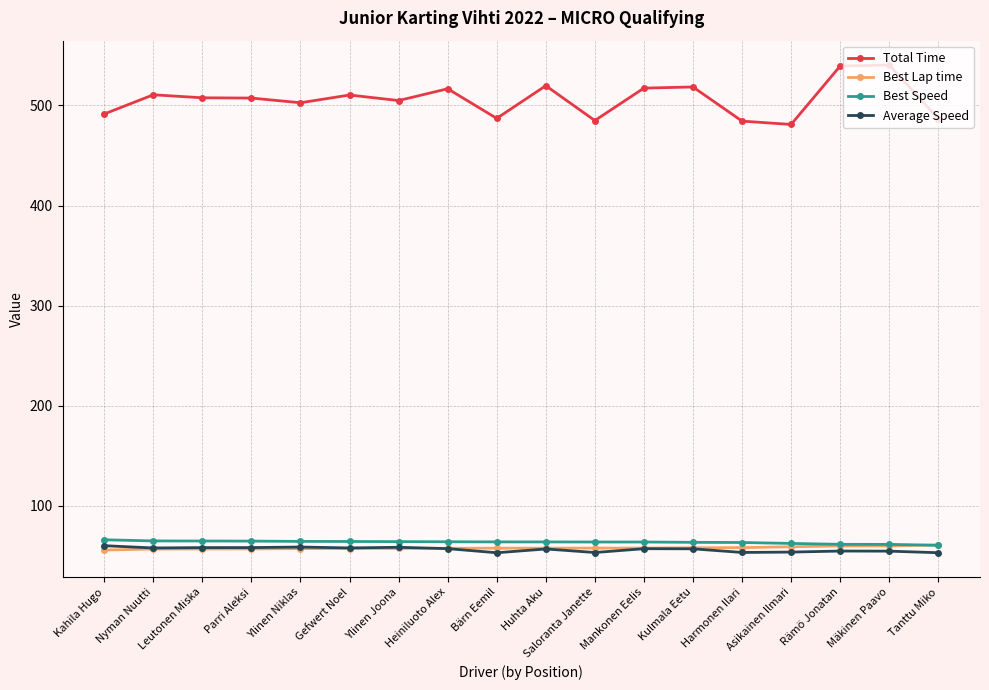

What position from the right is Parri Aleksi?

15